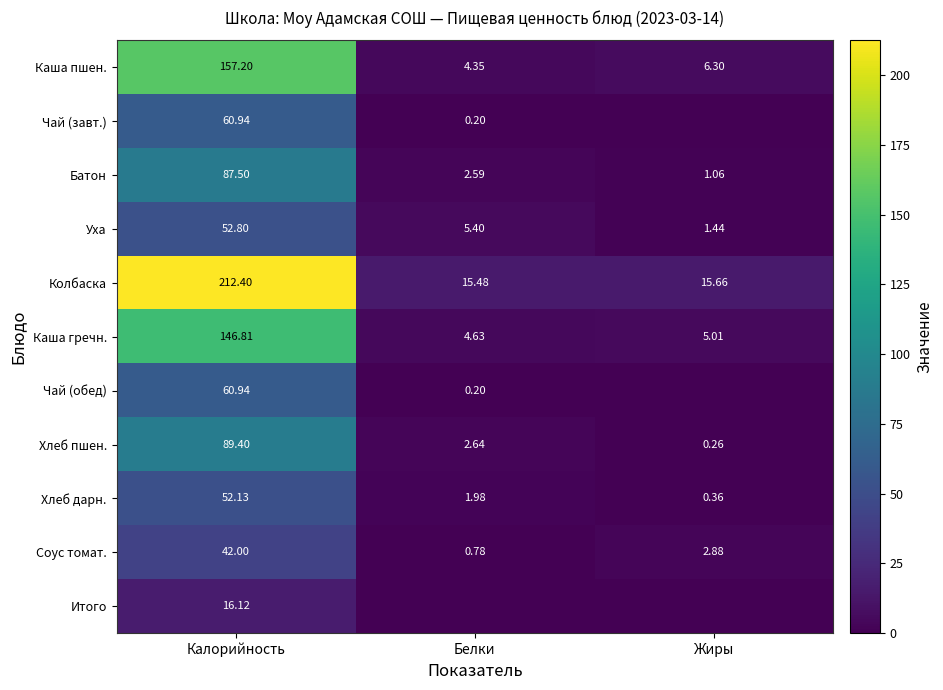

List the labels in order of Уха value, largest first.

Калорийность, Белки, Жиры